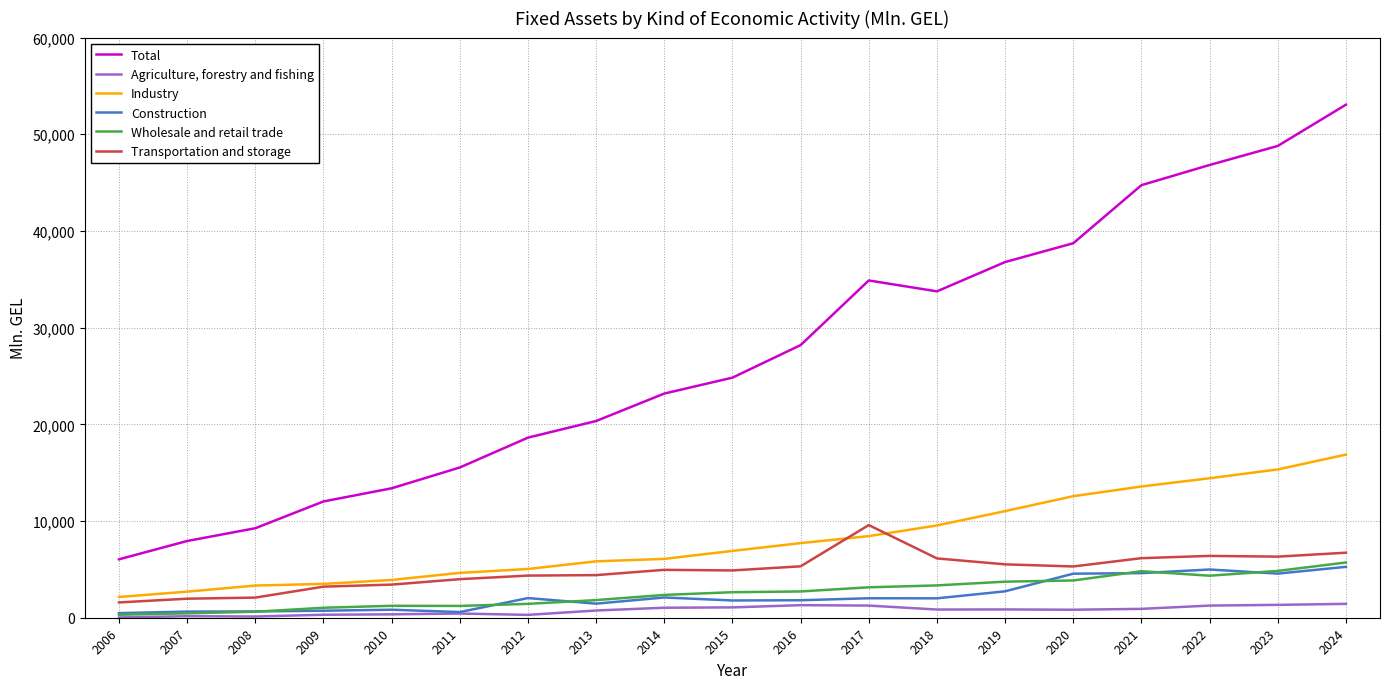

Which series has the largest total across all categories?

Total